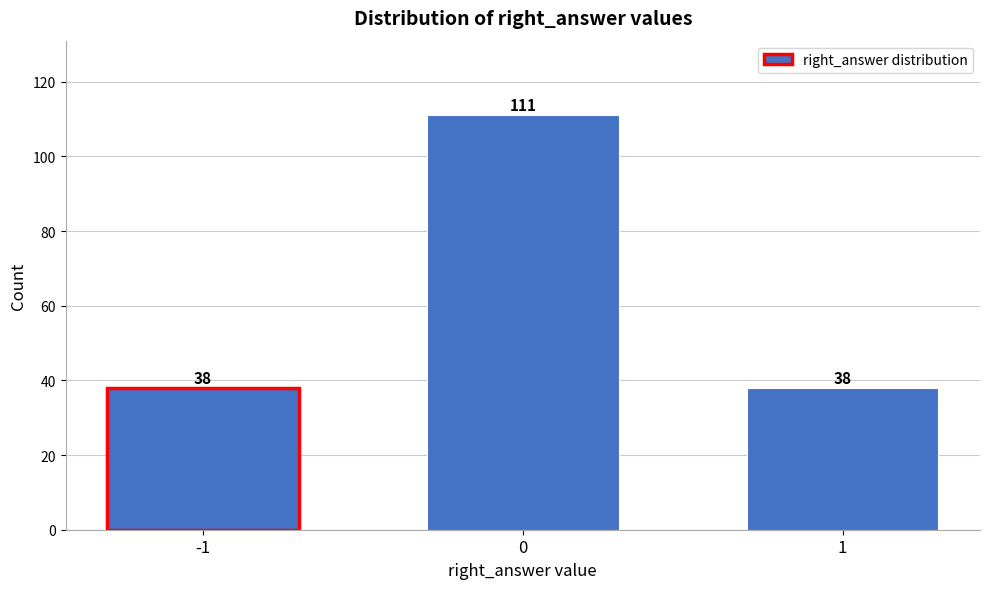

Reading left to right, transcribe all the data shown in this chart.

38	111	38